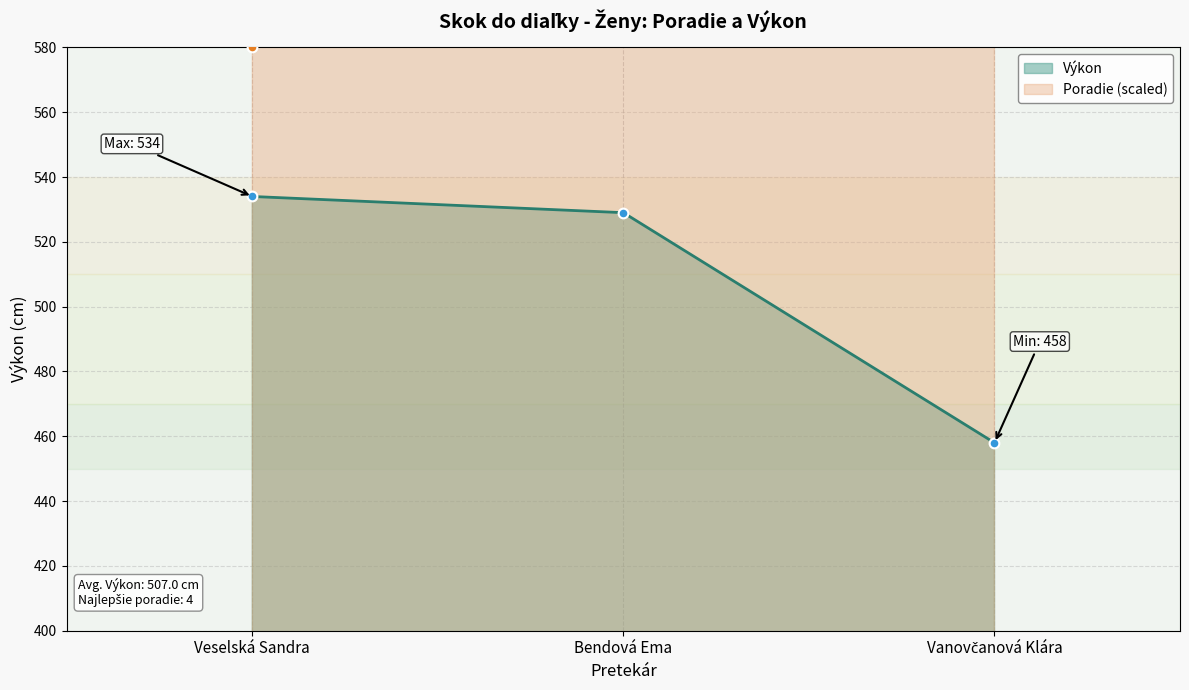

Rank the series by their average value, from highest to lowest.

Poradie, Výkon